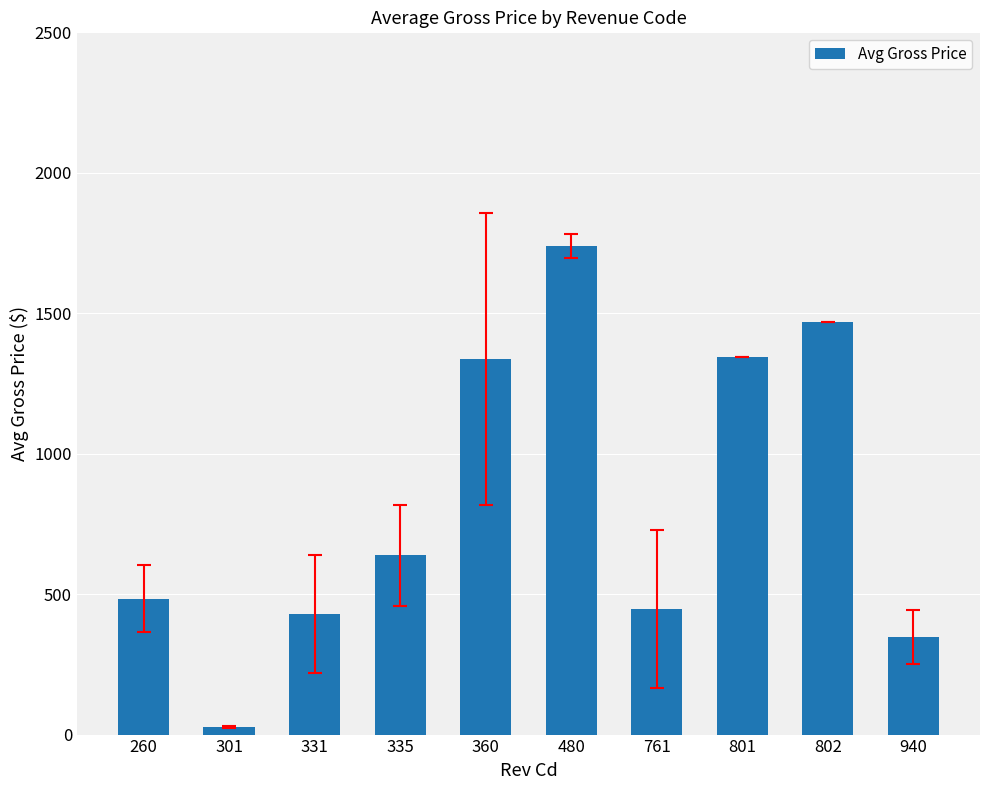

What is the difference between the values at 802 and 260?

984